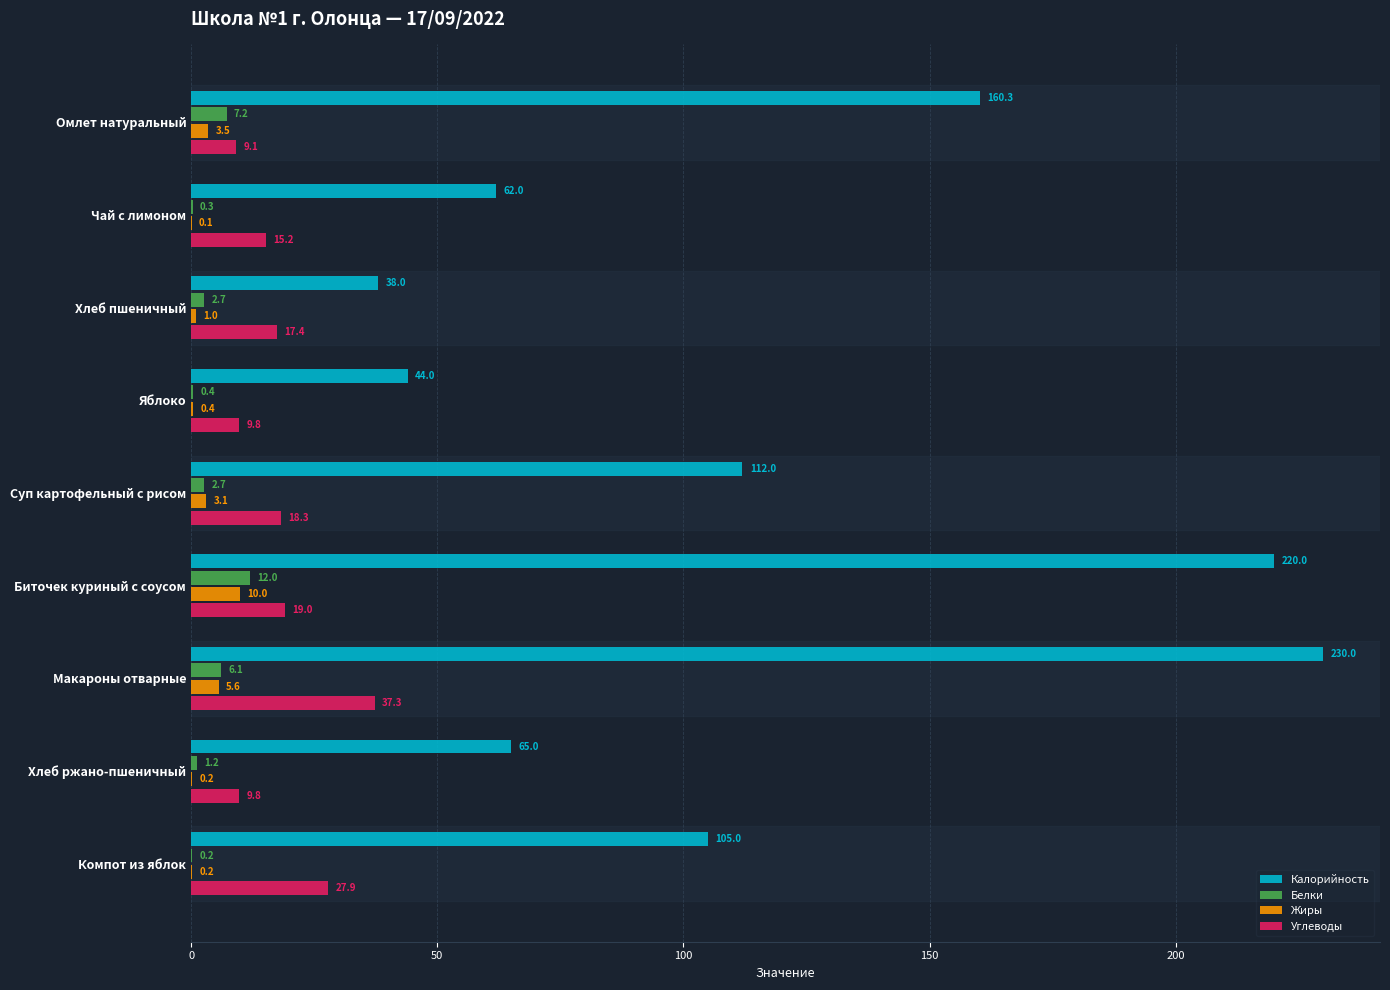

True or false: Углеводы has a value of 18.3 at Суп картофельный с рисом.

True